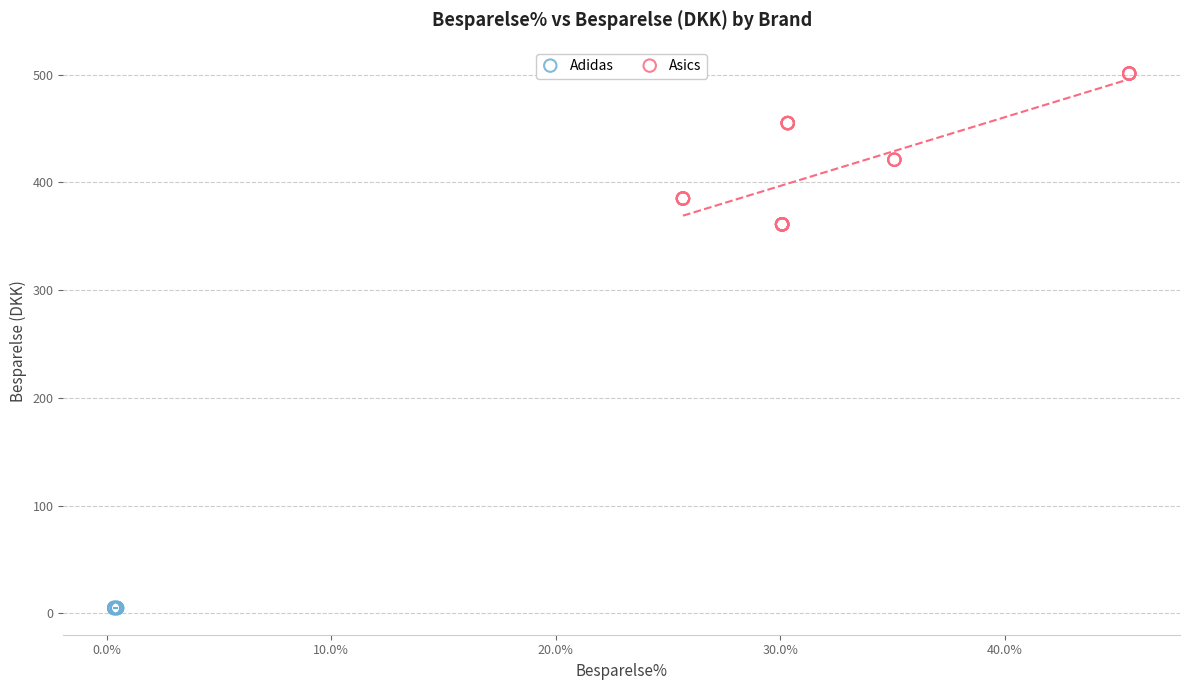

Which series reaches the maximum Y coordinate?

Asics